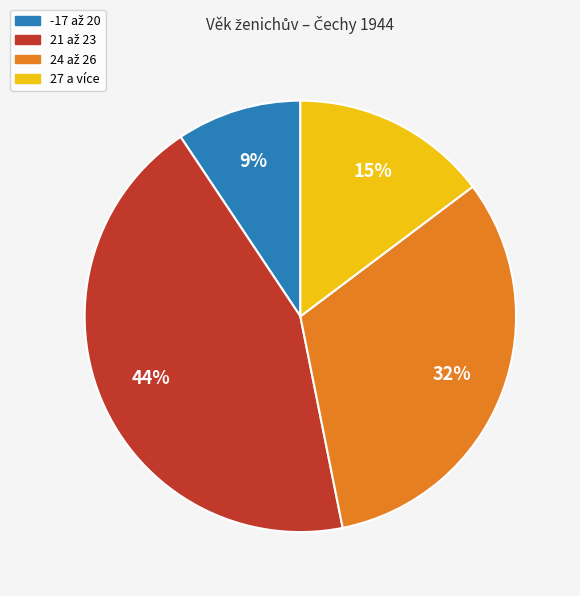

To the nearest percent, what is the average slice percentage?

25%